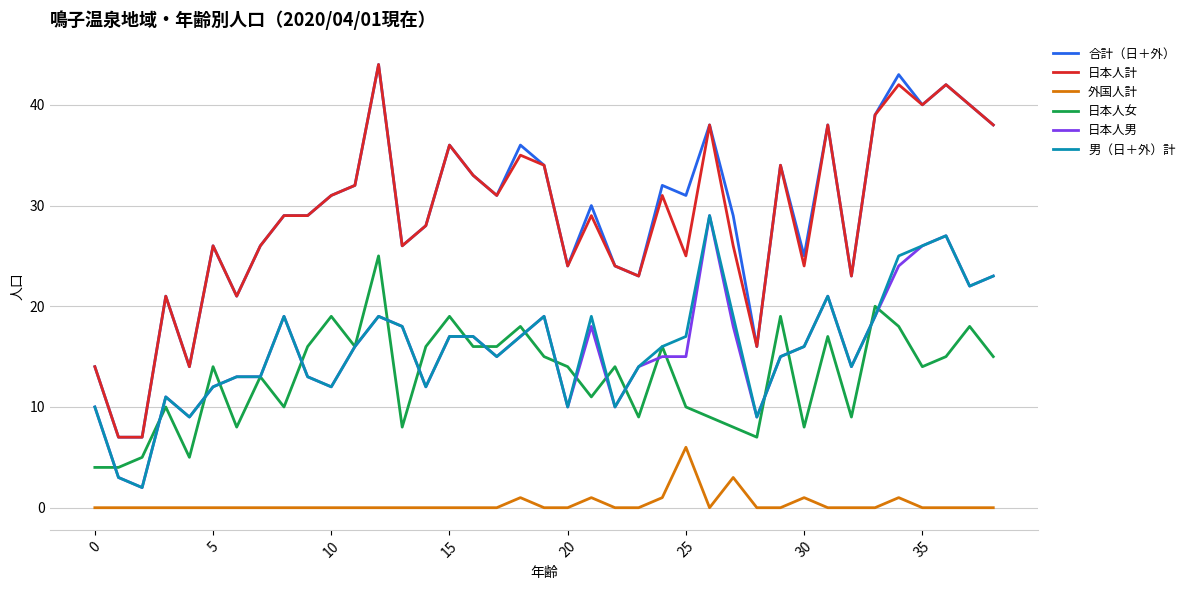

Reading right to left, list all the values displayed in this chart.

合計（日＋外）: 38	40	42	40	43	39	23	38	25	34	16	29	38	31	32	23	24	30	24	34	36	31	33	36	28	26	44	32	31	29	29	26	21	26	14	21	7	7	14
日本人計: 38	40	42	40	42	39	23	38	24	34	16	26	38	25	31	23	24	29	24	34	35	31	33	36	28	26	44	32	31	29	29	26	21	26	14	21	7	7	14
外国人計: 0	0	0	0	1	0	0	0	1	0	0	3	0	6	1	0	0	1	0	0	1	0	0	0	0	0	0	0	0	0	0	0	0	0	0	0	0	0	0
日本人女: 15	18	15	14	18	20	9	17	8	19	7	8	9	10	16	9	14	11	14	15	18	16	16	19	16	8	25	16	19	16	10	13	8	14	5	10	5	4	4
日本人男: 23	22	27	26	24	19	14	21	16	15	9	18	29	15	15	14	10	18	10	19	17	15	17	17	12	18	19	16	12	13	19	13	13	12	9	11	2	3	10
男（日＋外）計: 23	22	27	26	25	19	14	21	16	15	9	19	29	17	16	14	10	19	10	19	17	15	17	17	12	18	19	16	12	13	19	13	13	12	9	11	2	3	10